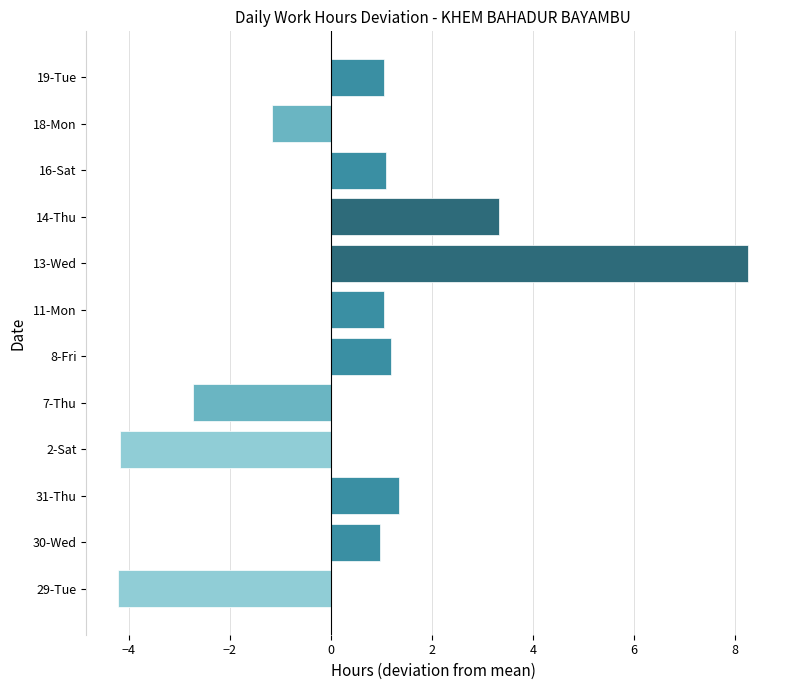

How many categories are shown in the chart?

12